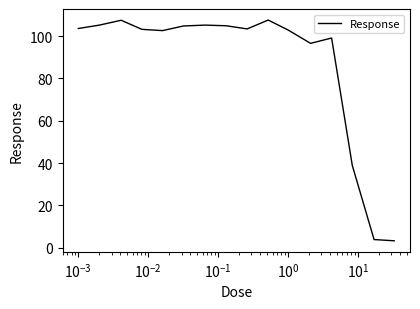

What is the maximum value shown in the chart?

107.6